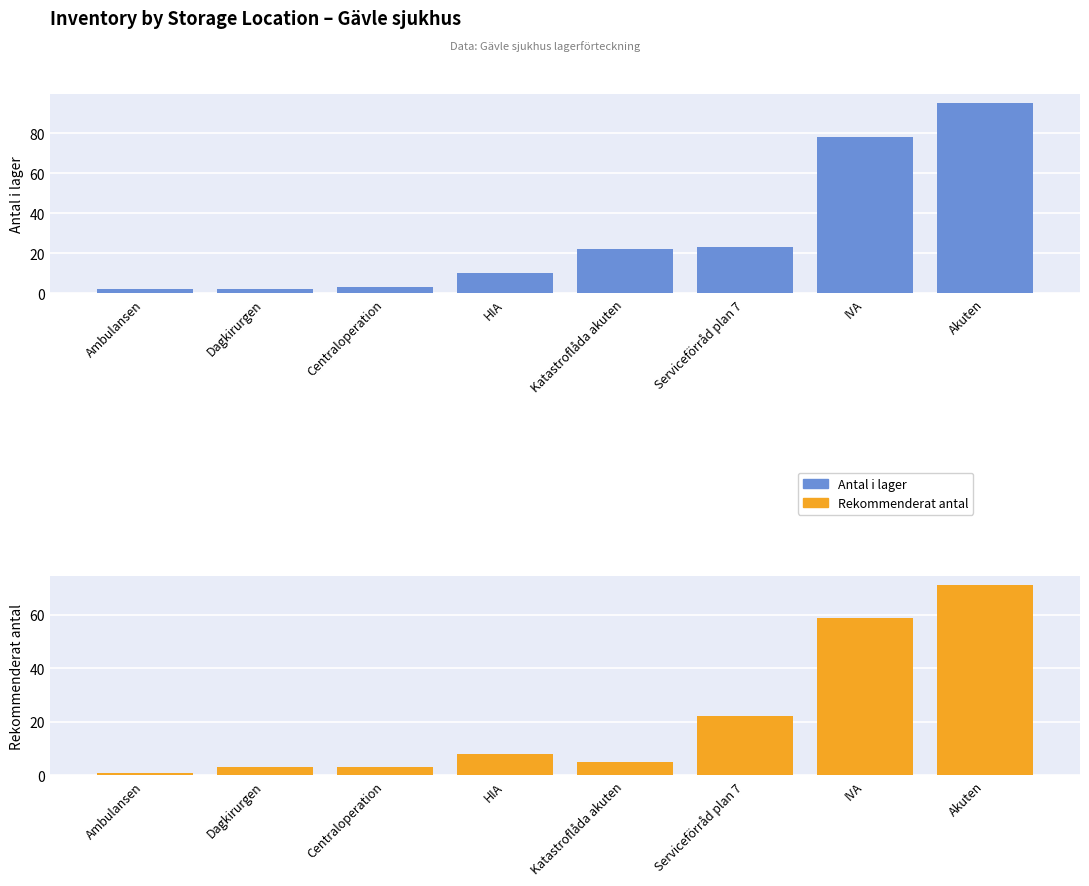

Reading left to right, list all the values displayed in this chart.

Antal i lager: Ambulansen=2	Dagkirurgen=2	Centraloperation=3	HIA=10	Katastroflåda akuten=22	Serviceförråd plan 7=23	IVA=78	Akuten=95
Rekommenderat antal: Ambulansen=1	Dagkirurgen=3	Centraloperation=3	HIA=8	Katastroflåda akuten=5	Serviceförråd plan 7=22	IVA=59	Akuten=71